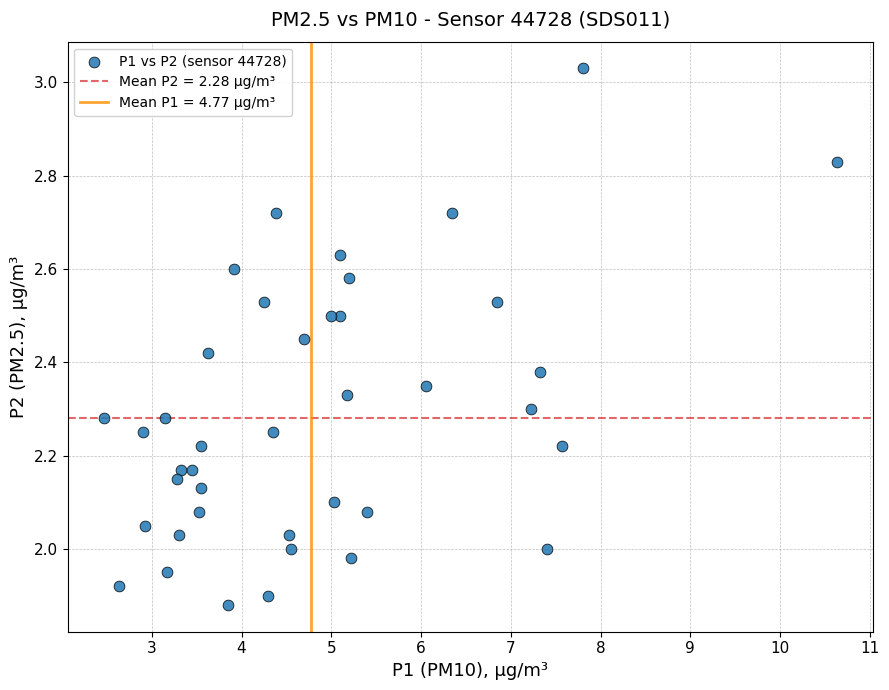

What is the range of X values (max minus min)?

8.2